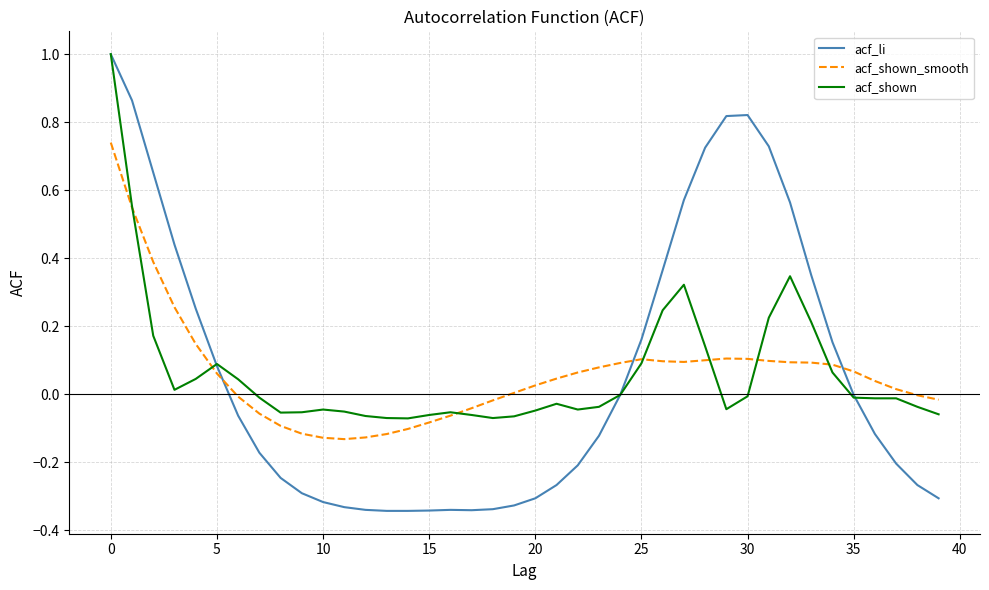

Which series has the widest spread of values?

acf_li